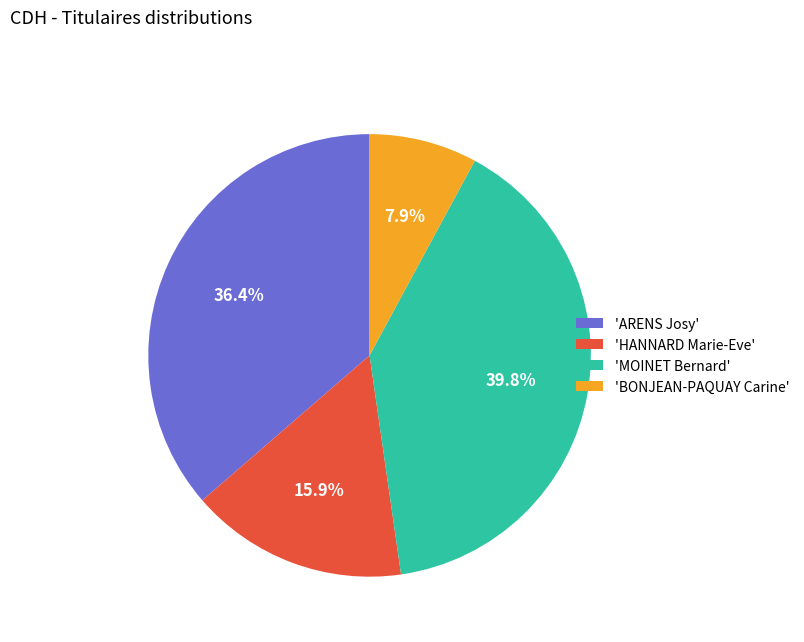

What is the largest slice in the pie chart?

'MOINET Bernard'